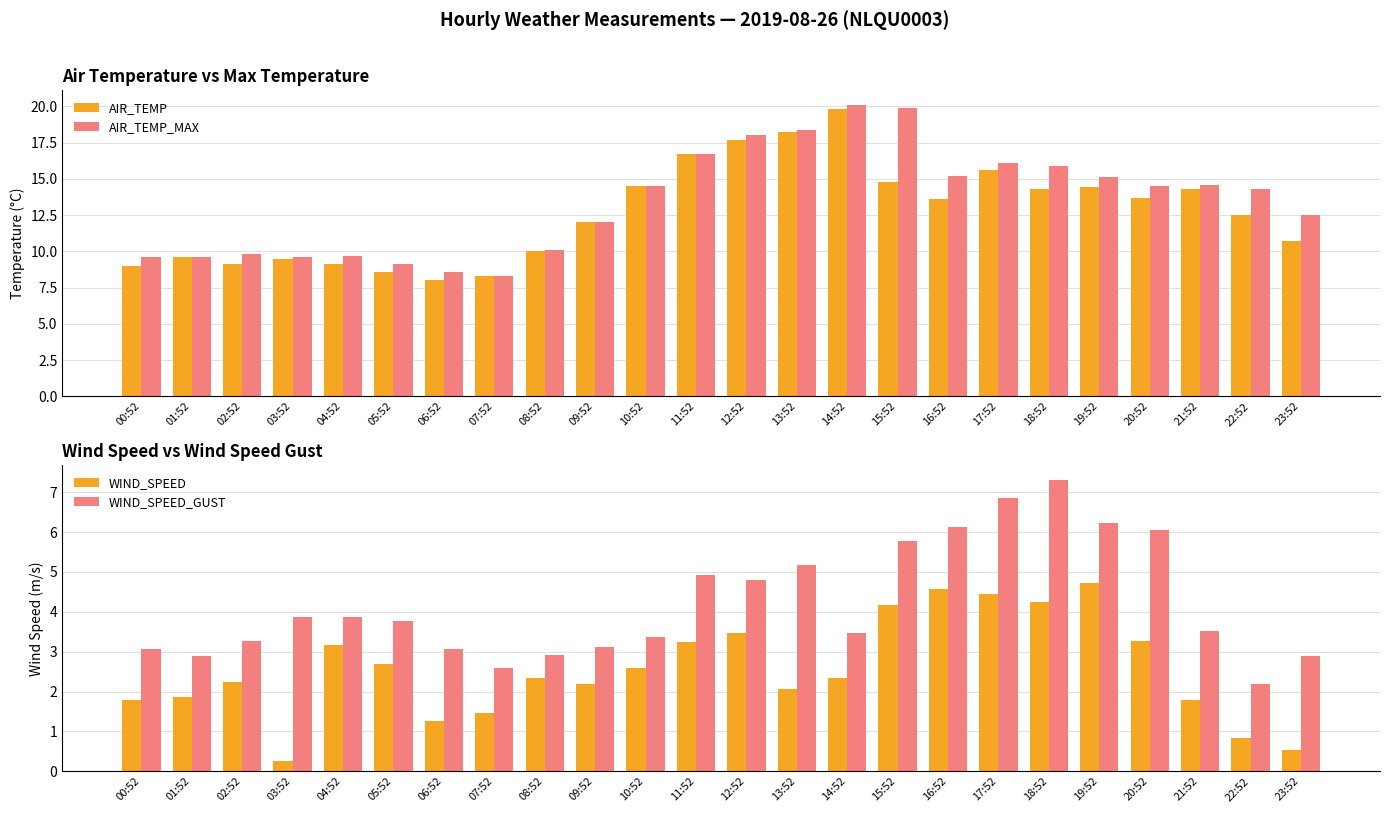

Where does the WIND_SPEED series first go above 2?

02:52